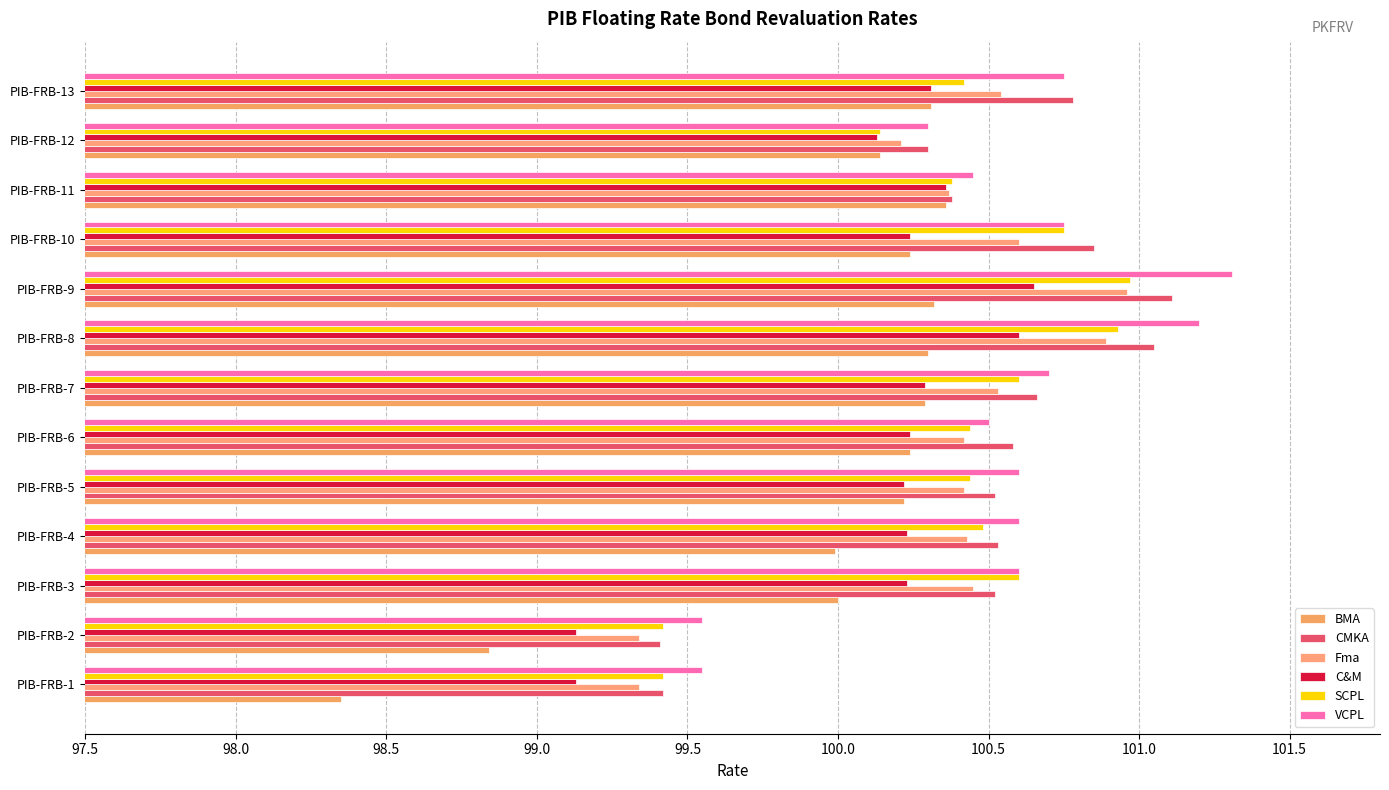

How many categories are shown in the chart?

13